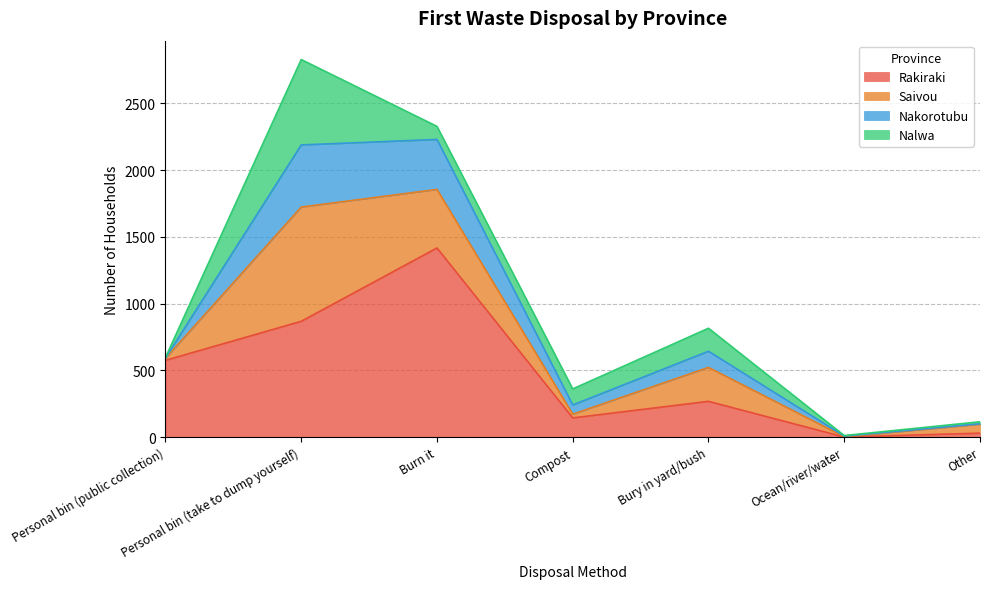

Is the value of Nakorotubu at Bury in yard/bush greater than the value of Rakiraki at Other?

Yes